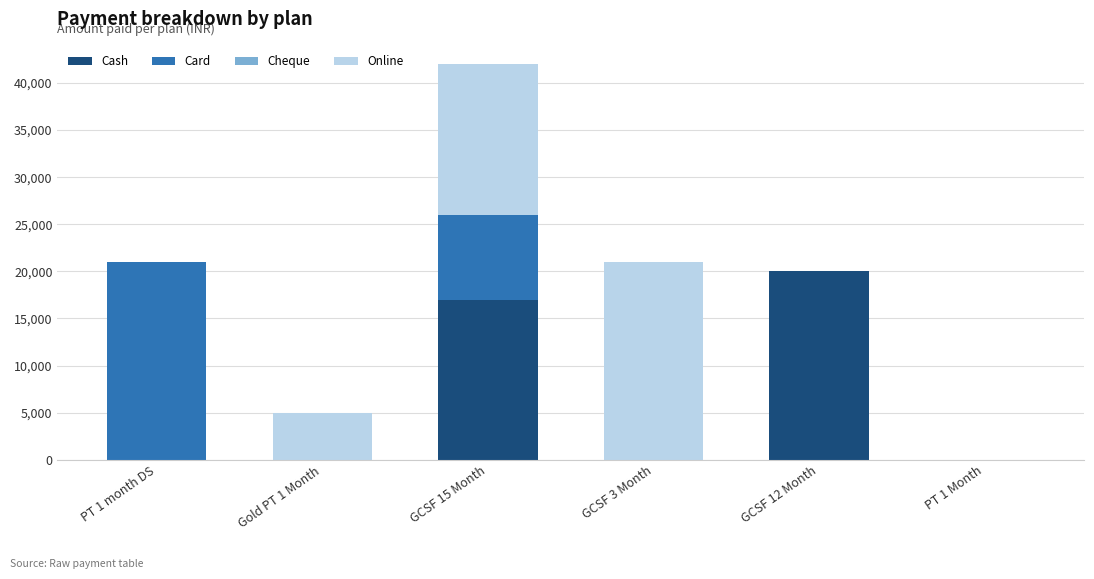

What is the sum of all Cash values?

37000